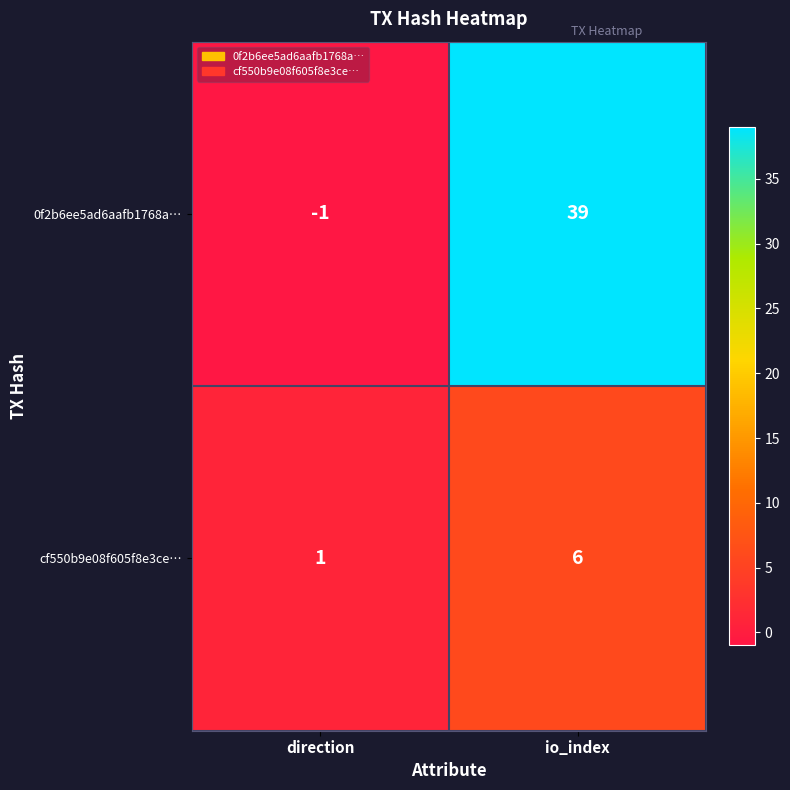

List the series in order of their peak value, lowest first.

cf550b9e08f605f8e3ce…, 0f2b6ee5ad6aafb1768a…